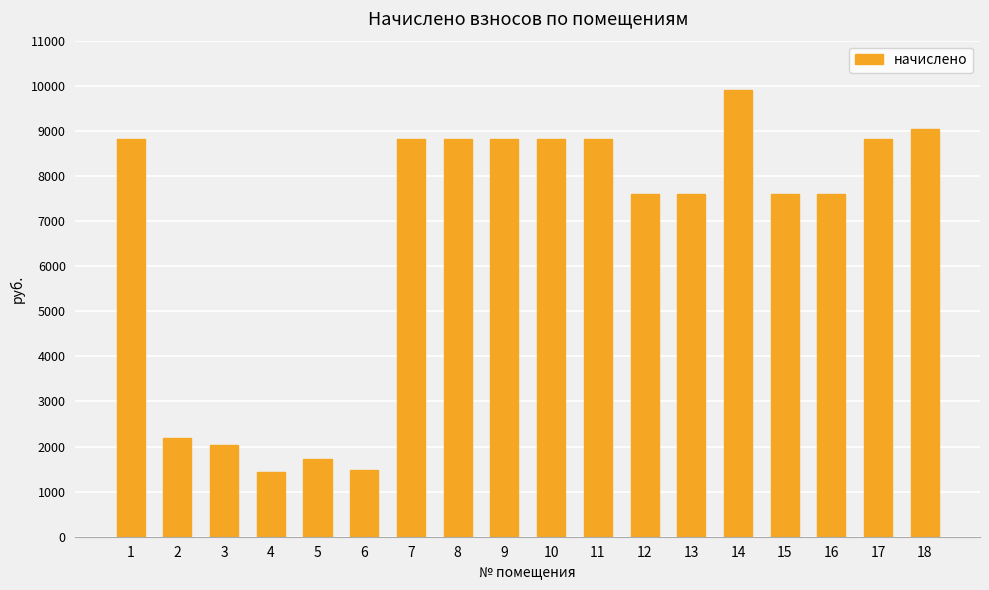

The value at 16 is 2288.9. True or false?

False